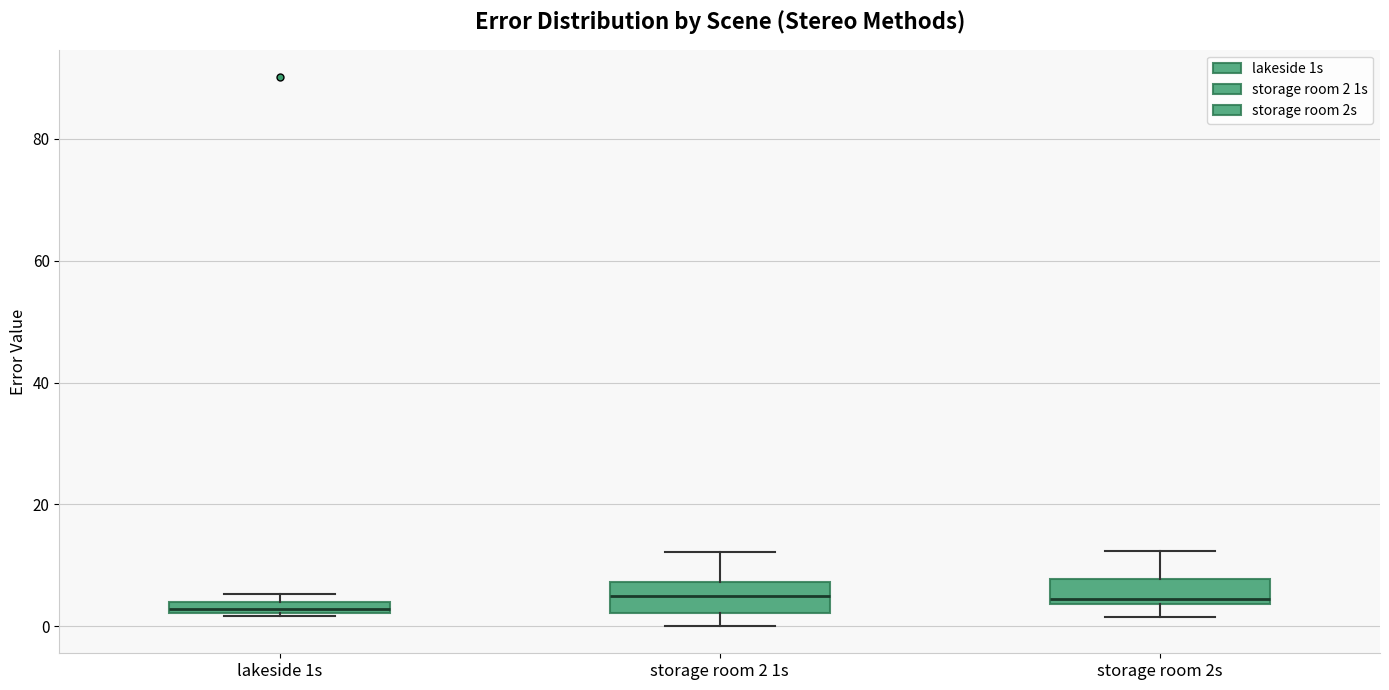

Where is the lower edge of the box for storage room 2 1s on the y-axis? The values are not printed on the chart, so give them approximately, as read against the axis.

2